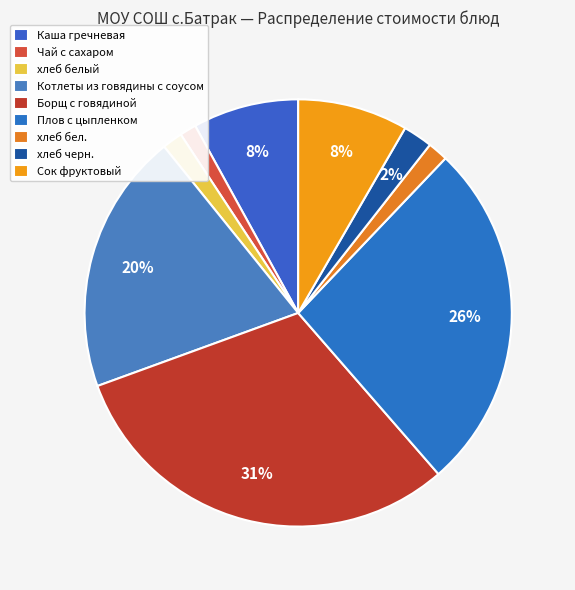

How many segments does this pie chart have?

9